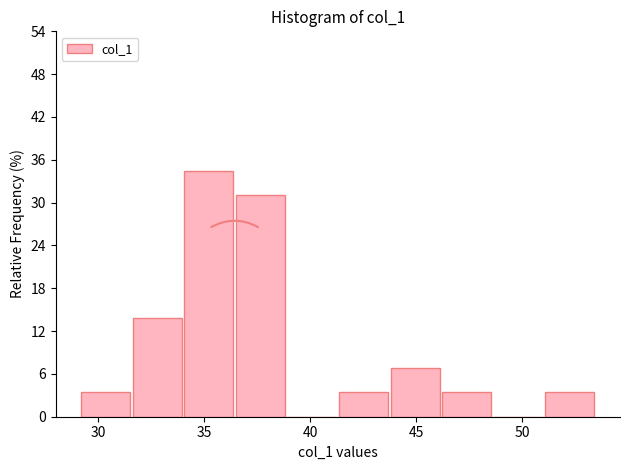

How tall is the bar that spans 29.0 to 31.5 on the x-axis? Neither the bar edges nor the heights are printed on the chart, so give them approximately, as read against the axes.

3